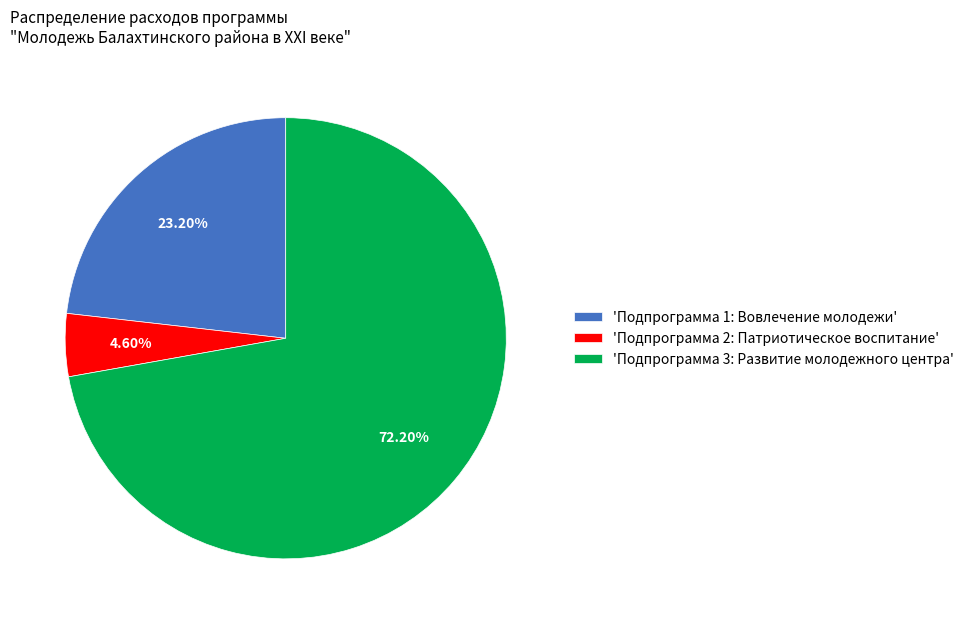

Is there any slice that represents more than half of the pie?

Yes